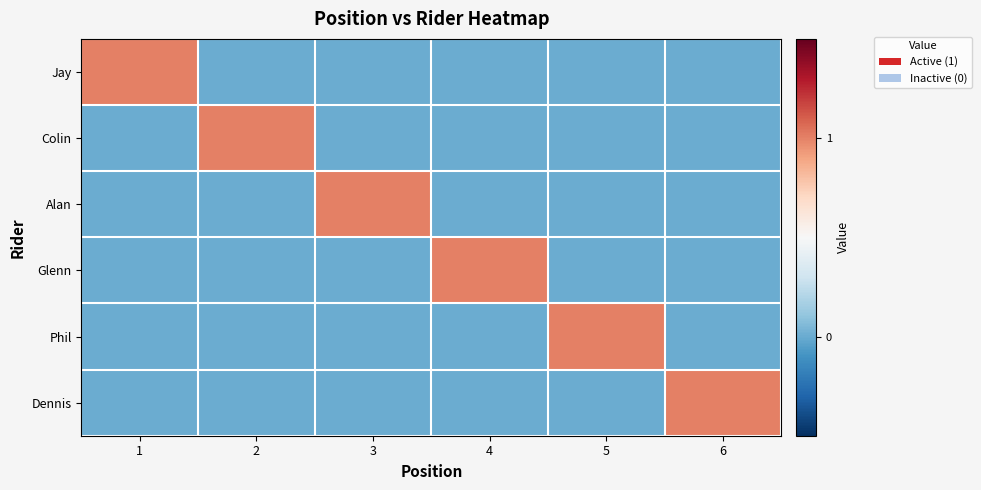

At how many categories does at least one series exceed 0?

6